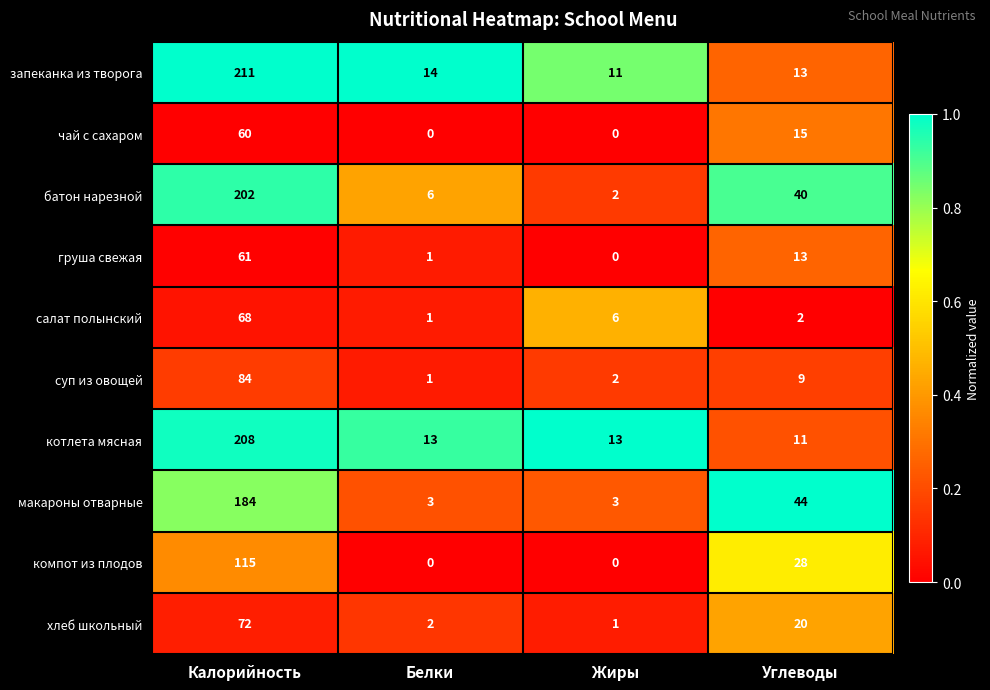

Between Белки and Жиры, which series saw the biggest shift?

салат полынский